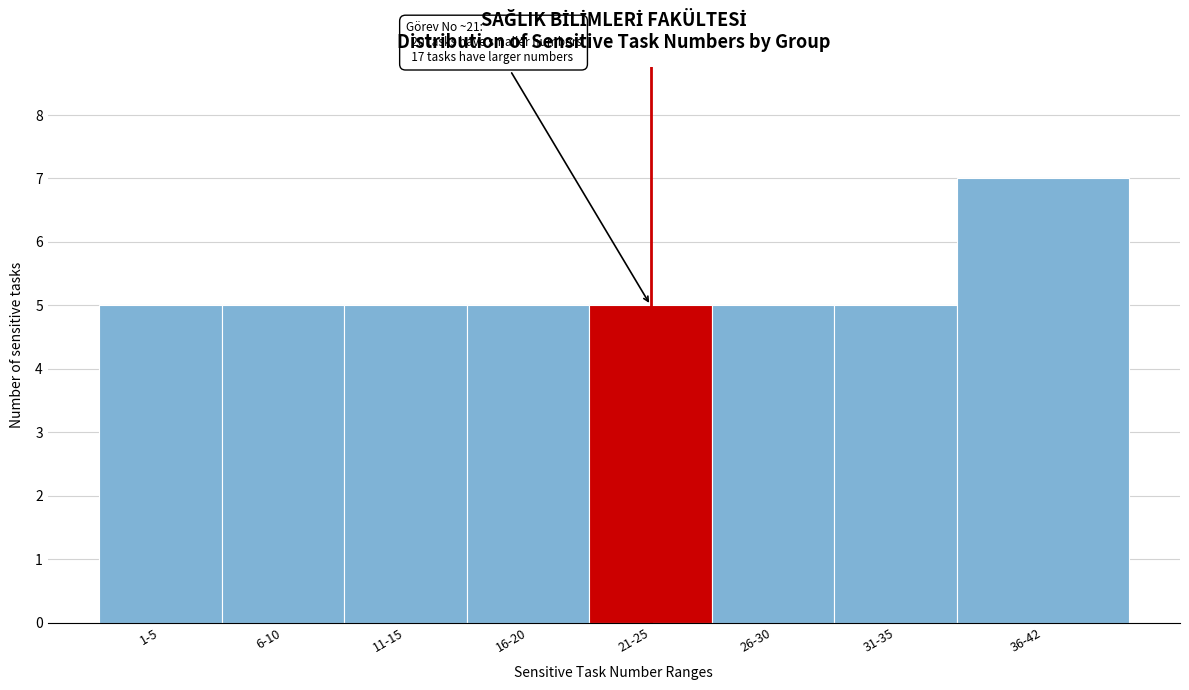

Reading left to right, what are all the values shown in this chart?

1-5=5	6-10=5	11-15=5	16-20=5	21-25=5	26-30=5	31-35=5	36-42=7